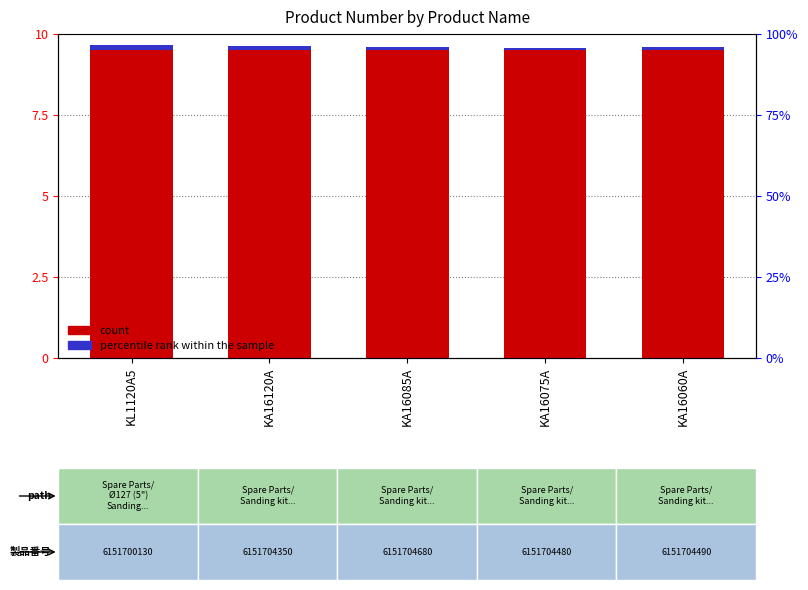

Rank the series by their average value, from highest to lowest.

count, percentile rank within the sample